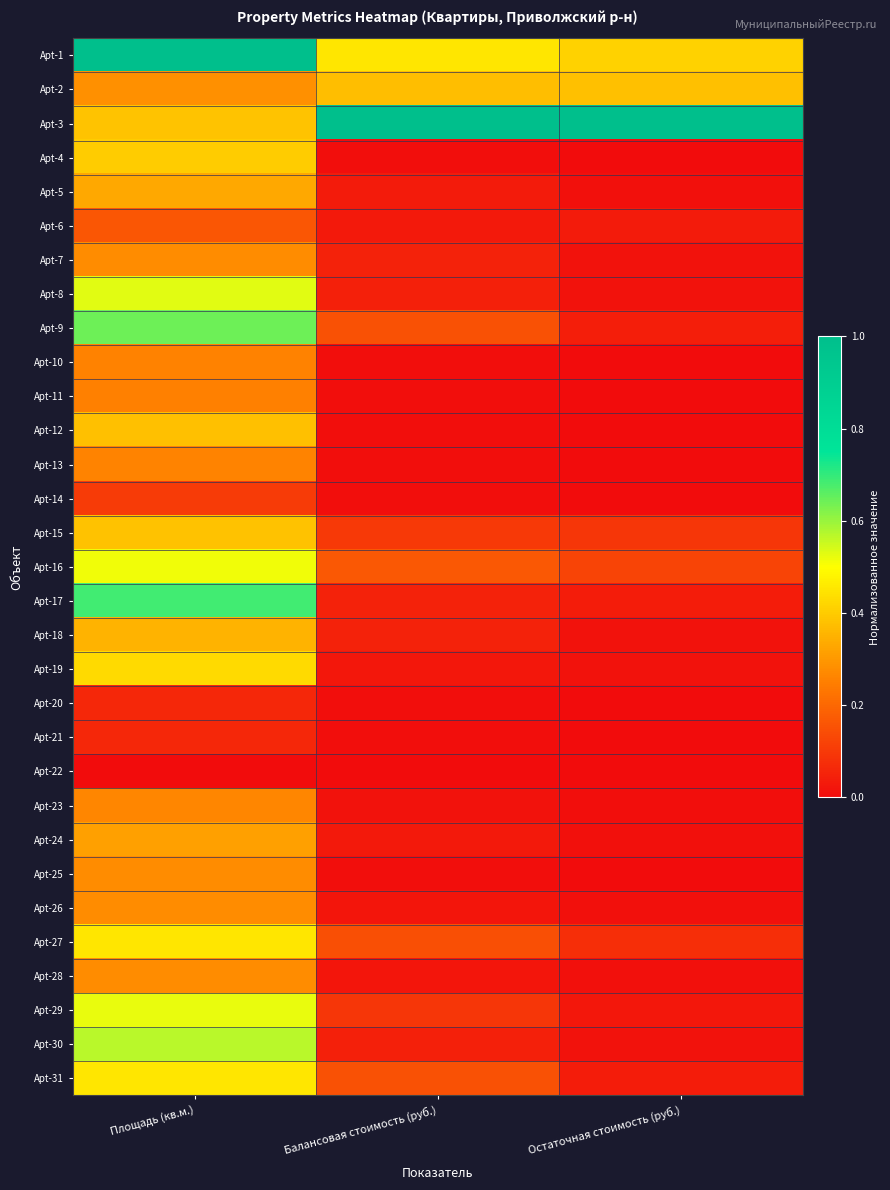

Rank the series by their maximum value, from highest to lowest.

Apt-1, Apt-3, Apt-17, Apt-9, Apt-30, Apt-8, Apt-29, Apt-16, Apt-27, Apt-31, Apt-19, Apt-4, Apt-15, Apt-2, Apt-12, Apt-18, Apt-5, Apt-24, Apt-26, Apt-28, Apt-7, Apt-25, Apt-23, Apt-13, Apt-10, Apt-11, Apt-6, Apt-14, Apt-21, Apt-20, Apt-22